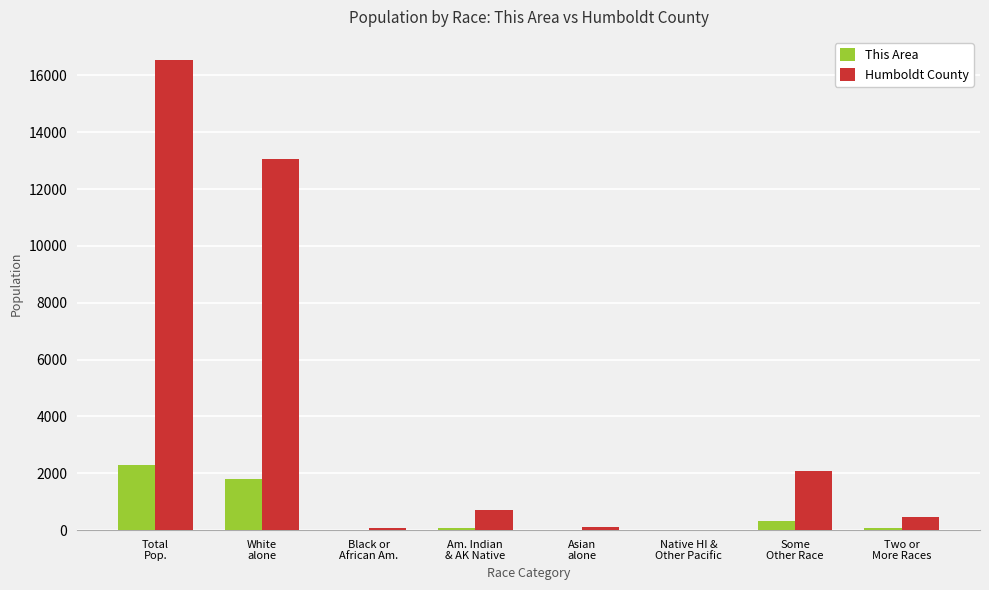

What is the sum of all Humboldt County values?

33056